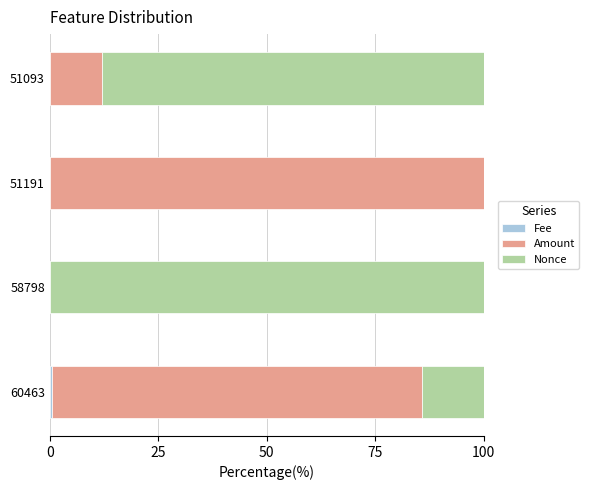

How many data points does each series have?

4